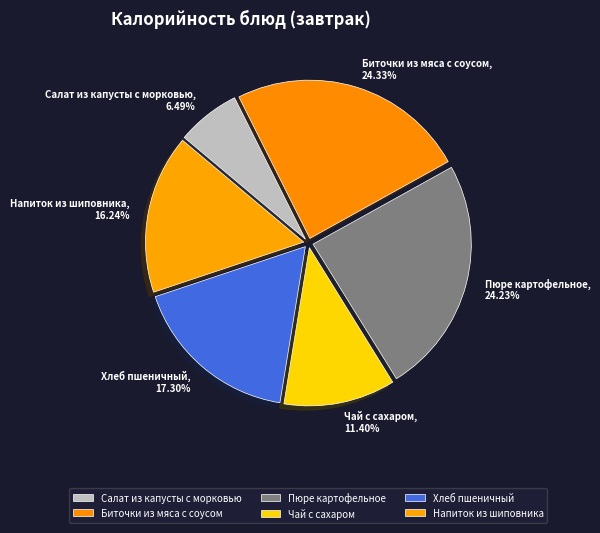

The Напиток из шиповника slice represents 7% of the pie. True or false?

False